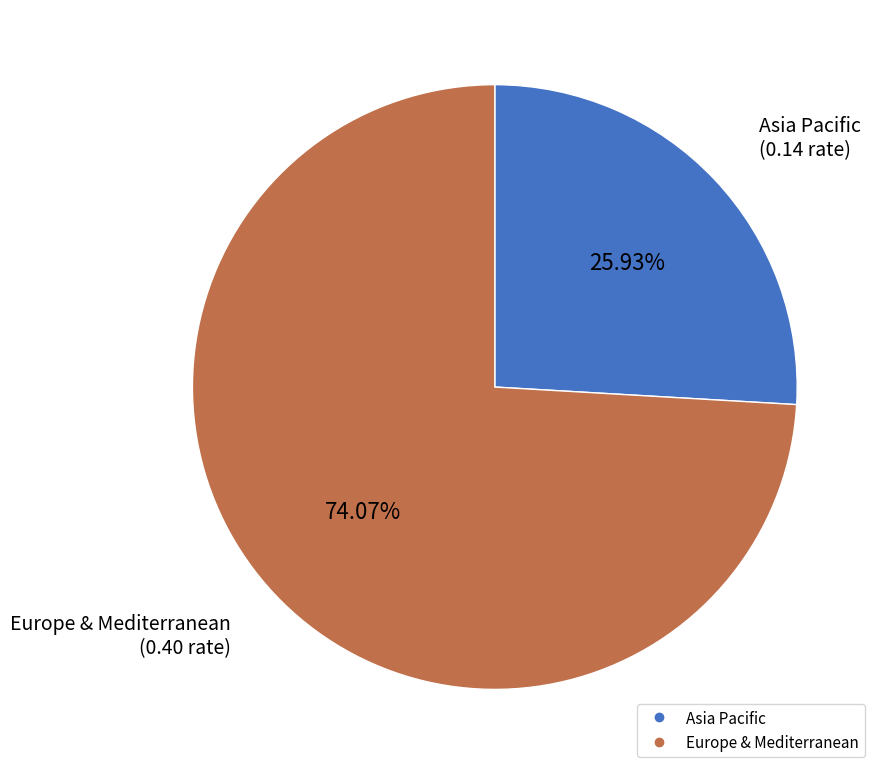

Which has a higher value, Asia Pacific or Europe & Mediterranean?

Europe & Mediterranean